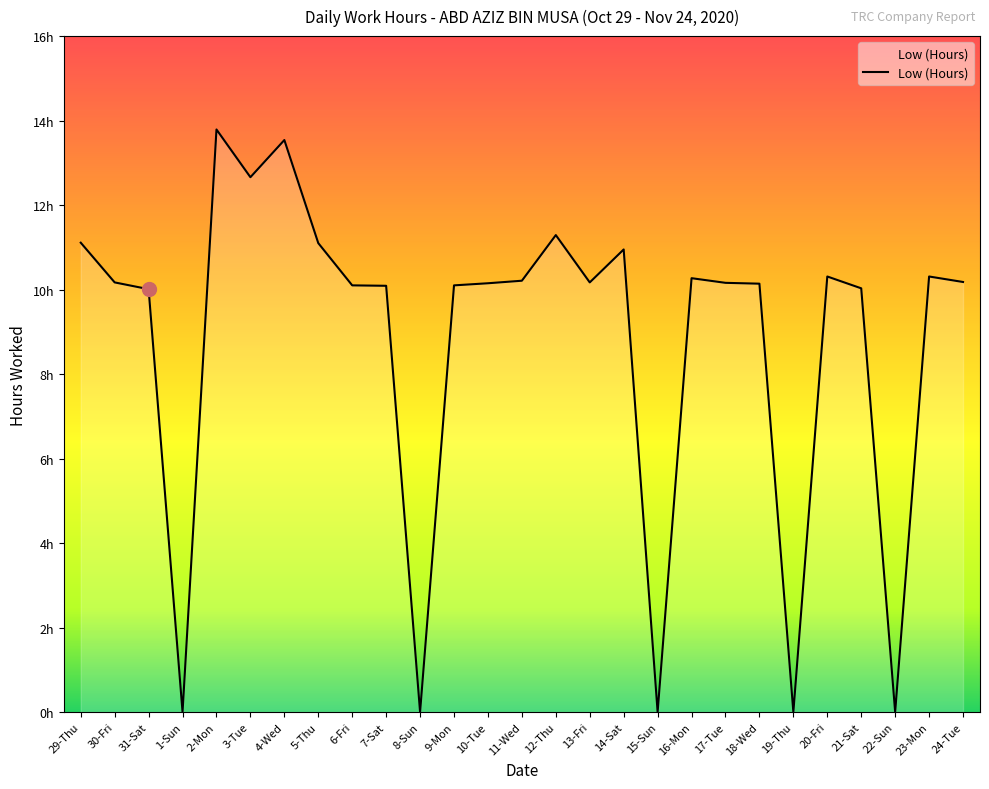

Is this an area chart (filled region under the line)?

Yes